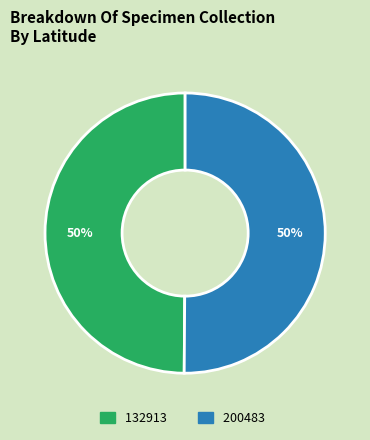

To the nearest percent, what percentage of the pie is 200483?

50%